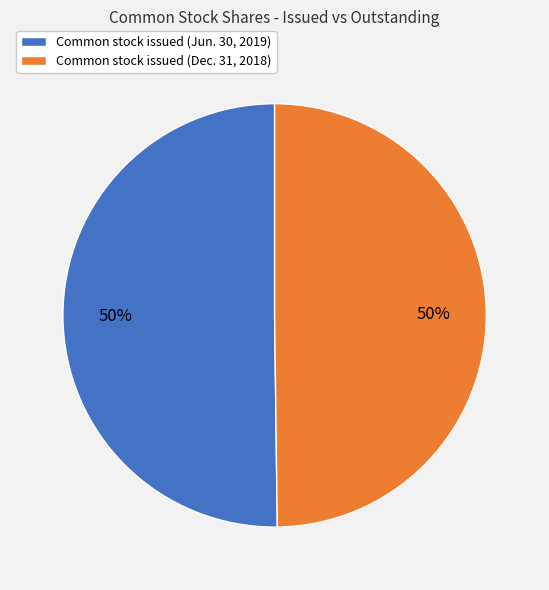

True or false: Common stock issued (Jun. 30, 2019) accounts for 50% of the total.

True